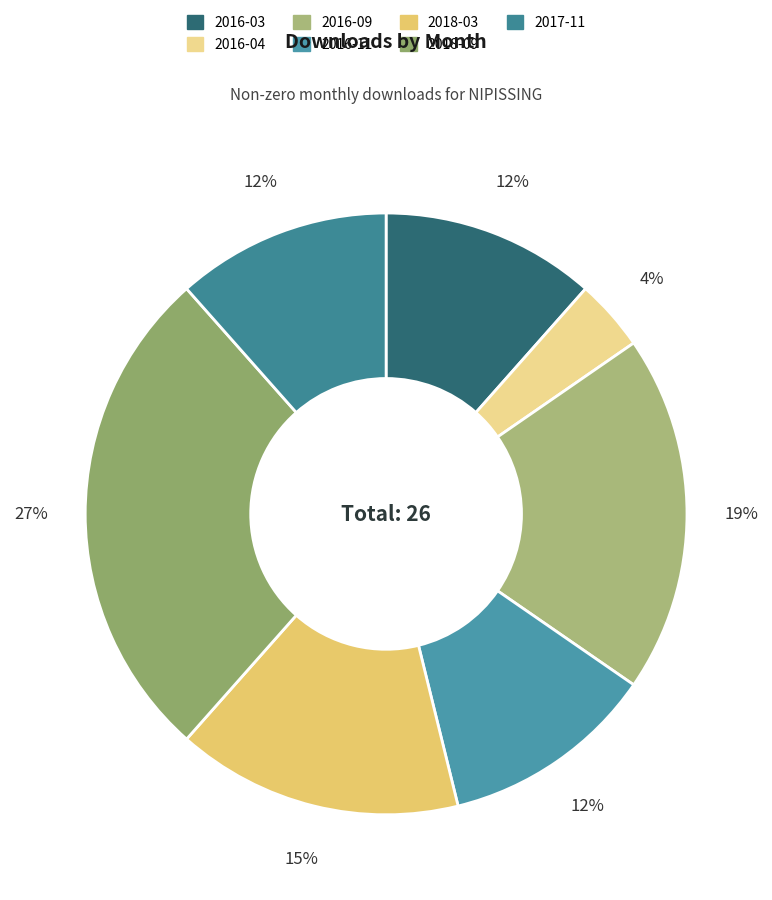

To the nearest percent, what is the average slice percentage?

14%